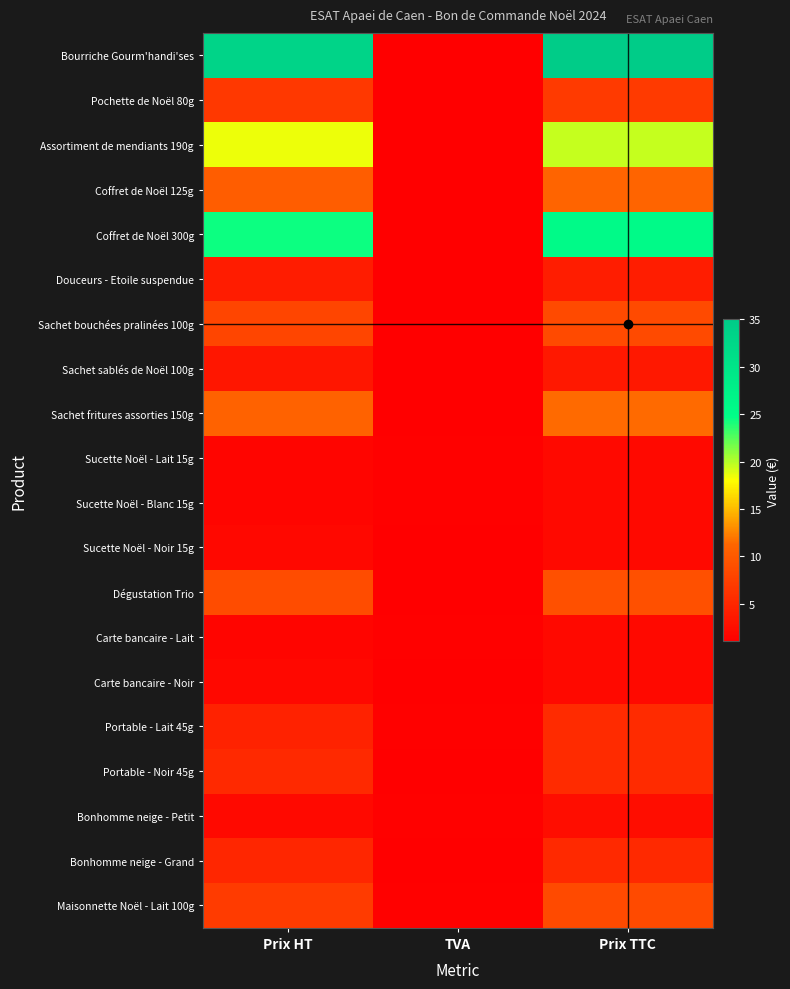

Which has a higher value, TVA or Prix TTC?

Prix TTC